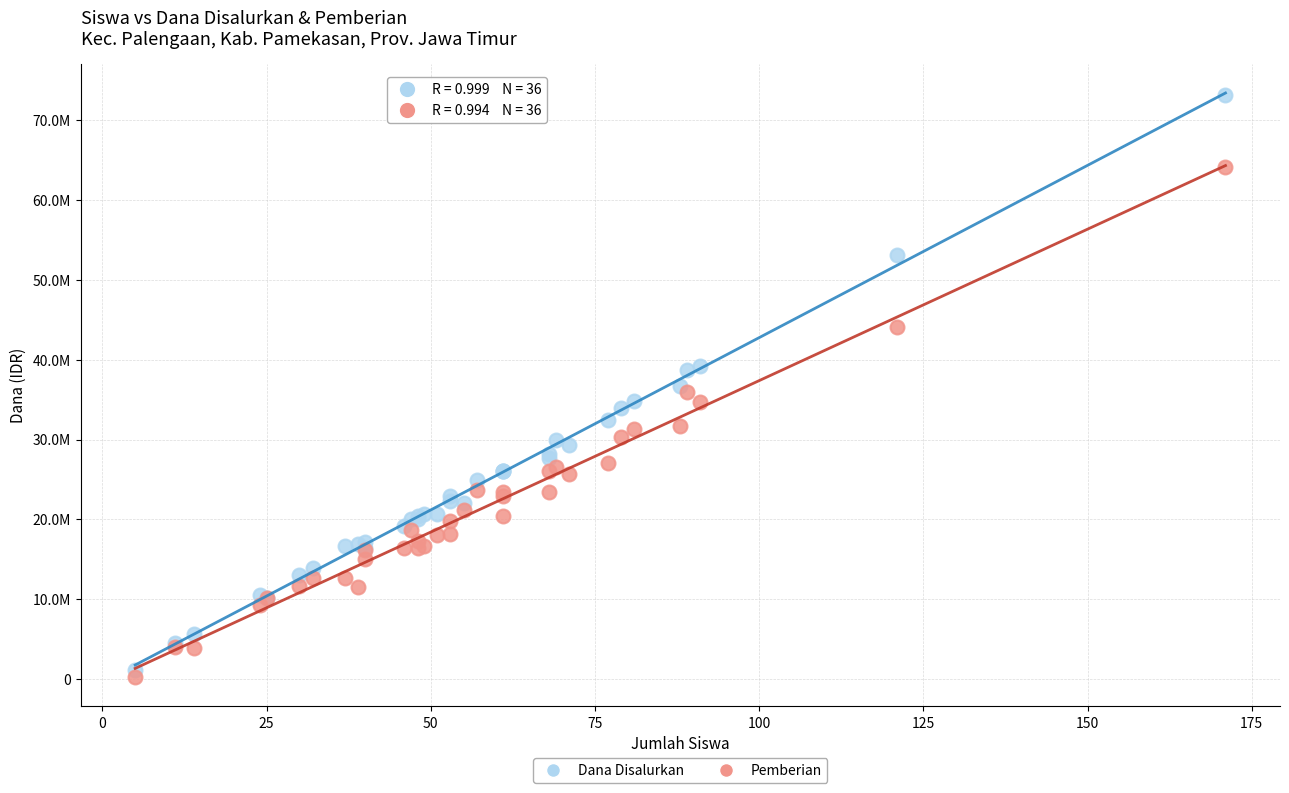

What are all the series names shown in the legend?

Dana Disalurkan, Pemberian